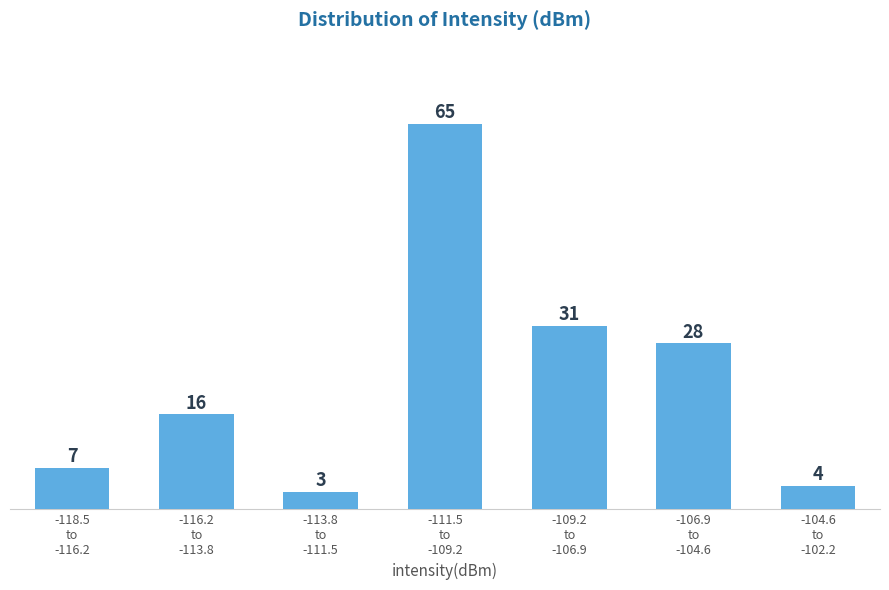

Reading right to left, list all the values displayed in this chart.

4	28	31	65	3	16	7